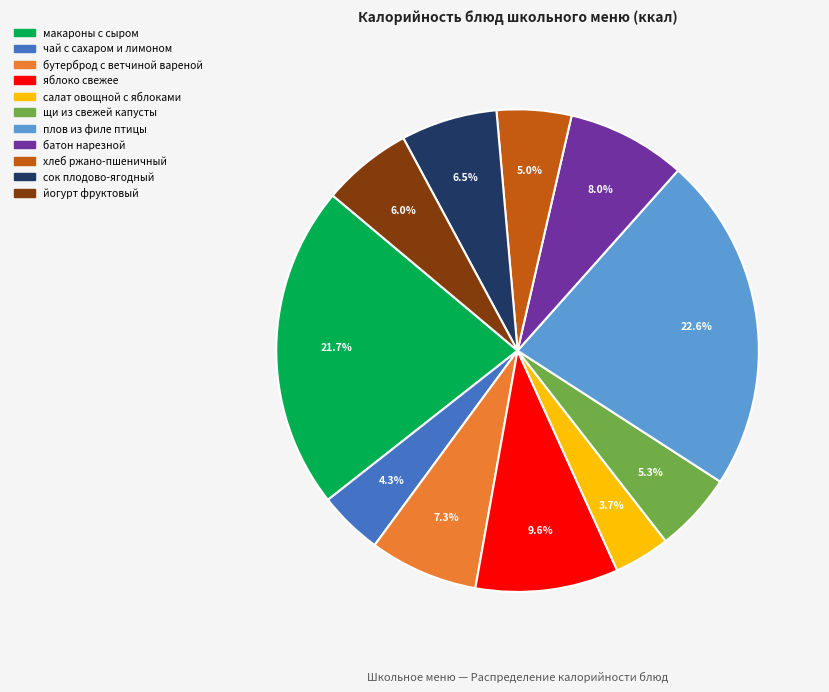

What percentage is the батон нарезной slice, to the nearest percent?

8%